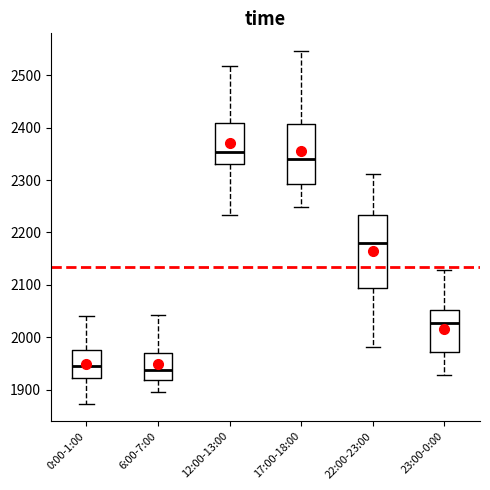

Reading left to right, transcribe this box plot: for each box, give where its median line is, the range the box spans, and where its two whiskers end, as read against the y-axis. The values are not printed on the chart, so give them approximately, as read against the axis.

0:00-1:00: median 1940, box 1920 to 1970, whiskers 1870 to 2040
6:00-7:00: median 1940, box 1920 to 1970, whiskers 1900 to 2040
12:00-13:00: median 2350, box 2330 to 2410, whiskers 2230 to 2520
17:00-18:00: median 2340, box 2290 to 2410, whiskers 2250 to 2550
22:00-23:00: median 2180, box 2090 to 2230, whiskers 1980 to 2310
23:00-0:00: median 2030, box 1970 to 2050, whiskers 1930 to 2130